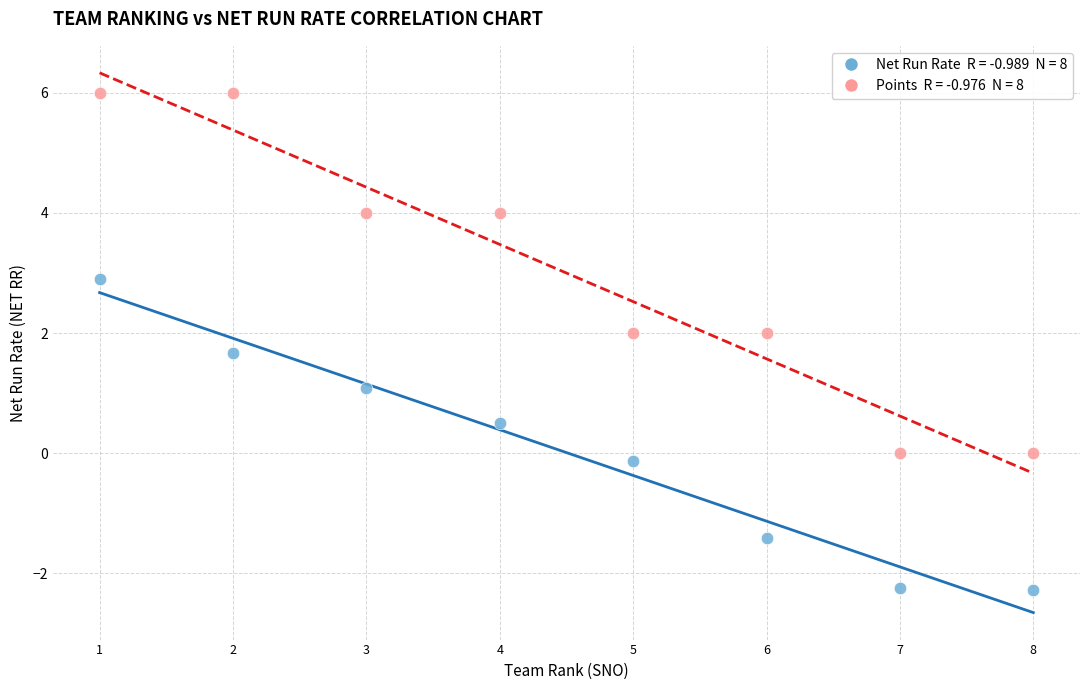

Across all data points, what is the range of X values (max minus min)?

7.0